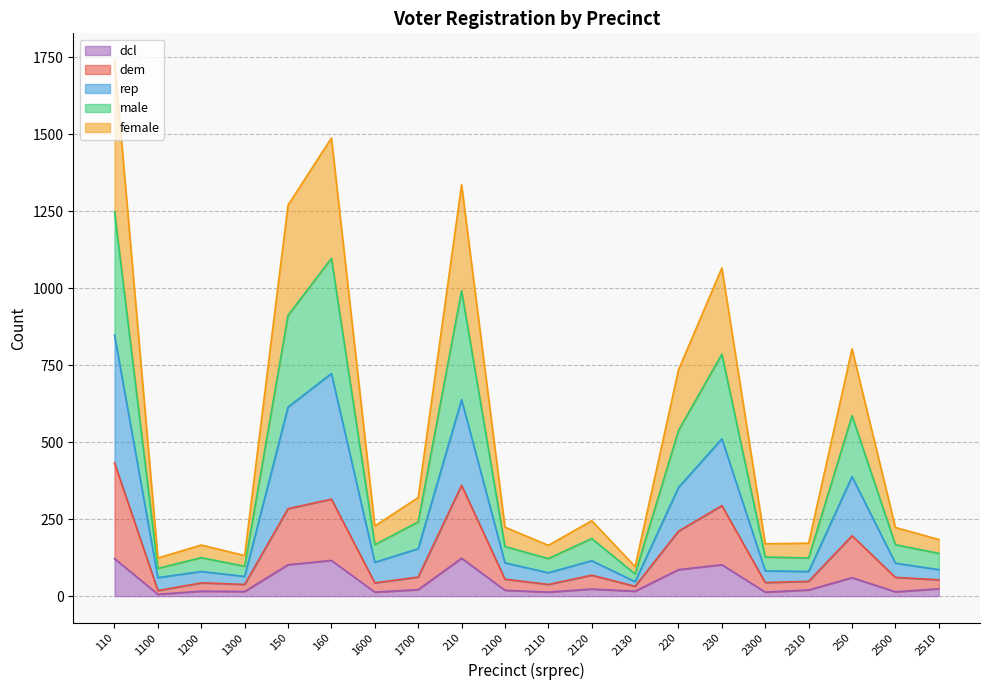

What position from the right is 2130?

8